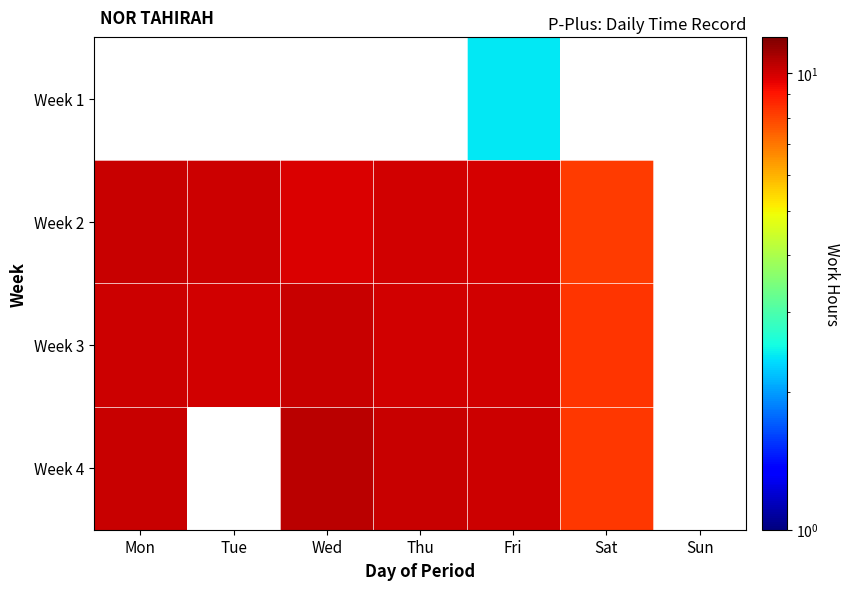

Reading left to right, extract all data points from this chart.

Week 1: Mon=0.0	Tue=0.0	Wed=0.0	Thu=0.0	Fri=2.4	Sat=0.0	Sun=0.0
Week 2: Mon=10.2	Tue=10.1	Wed=9.8	Thu=10.0	Fri=10.0	Sat=8.2	Sun=0.0
Week 3: Mon=10.1	Tue=10.1	Wed=10.2	Thu=10.0	Fri=10.1	Sat=8.3	Sun=0.0
Week 4: Mon=10.2	Tue=0.0	Wed=10.5	Thu=10.2	Fri=10.1	Sat=8.2	Sun=0.0